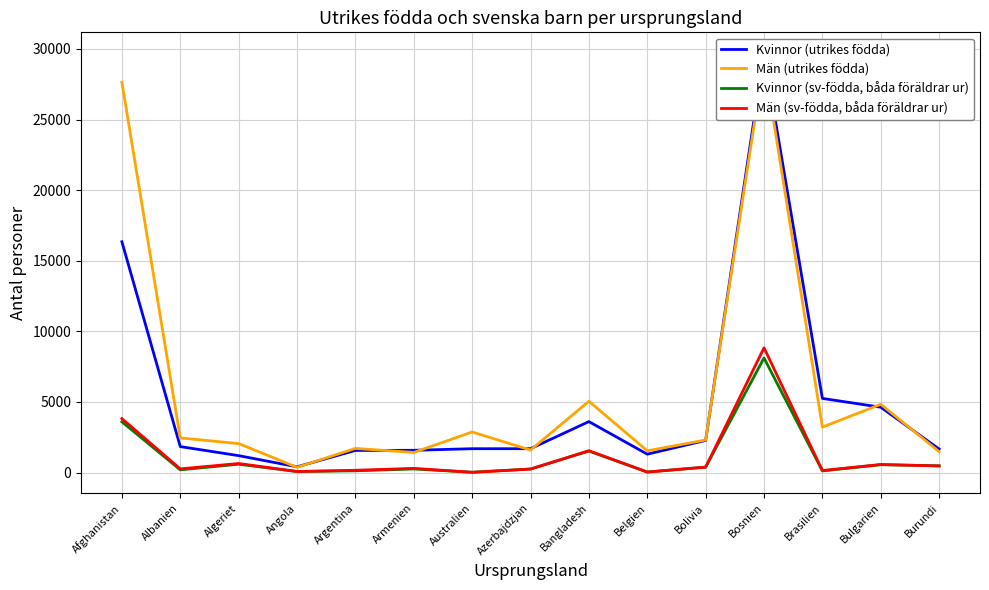

The Män (utrikes födda) series shows 2450 at Albanien. True or false?

True